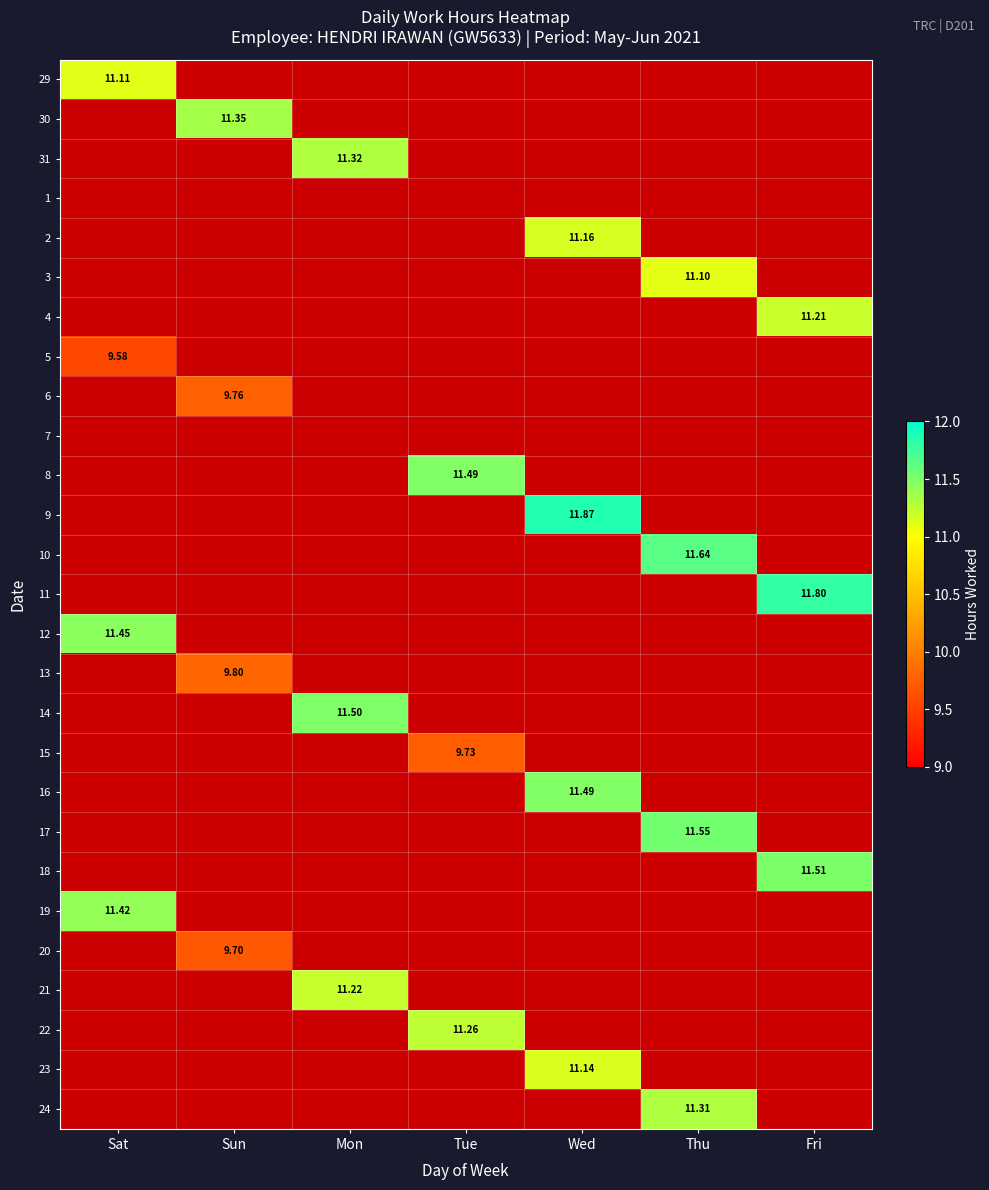

The value of 21 at Sun is -7.4. True or false?

False